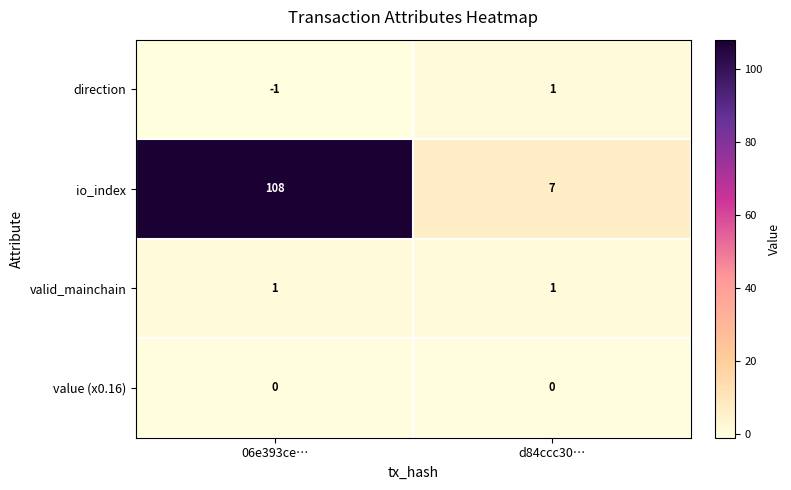

Which label corresponds to the largest value in the chart?

06e393ce…